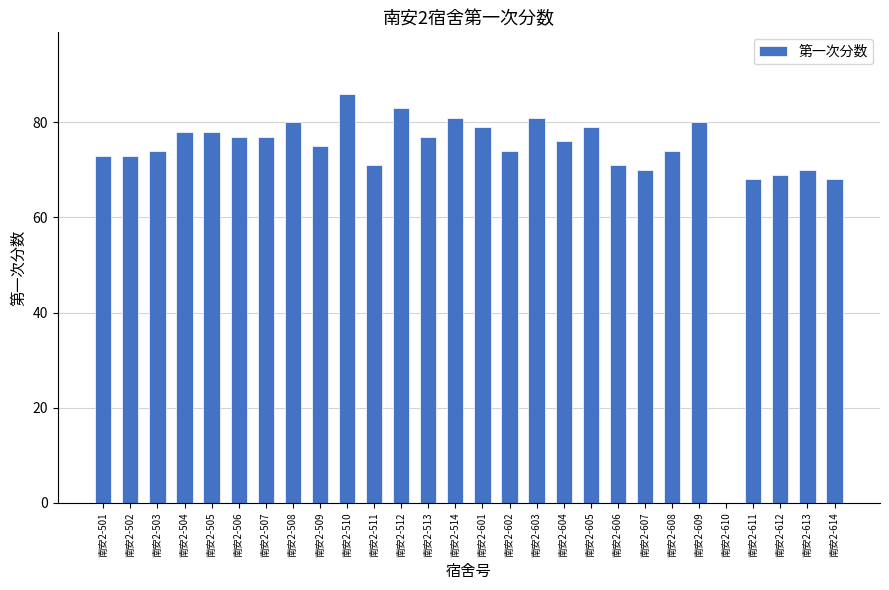

Count the number of data series in this chart.

1